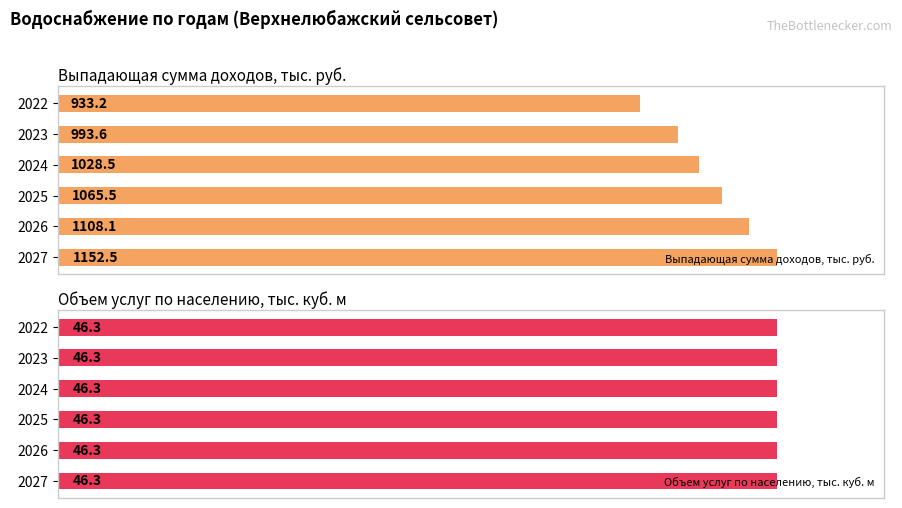

Is the value of Выпадающая сумма доходов, тыс. руб. at 400 greater than the value of Объем услуг по населению, тыс. куб. м at 600?

Yes